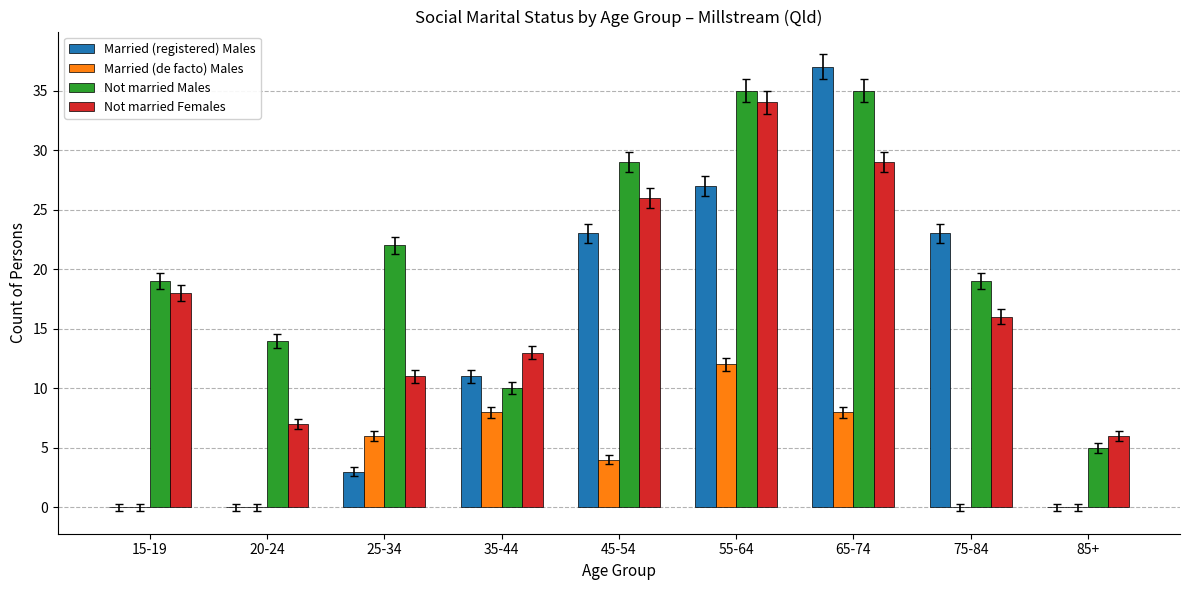

Reading left to right, list all the values displayed in this chart.

Married (registered) Males: 0	0	3	11	23	27	37	23	0
Married (de facto) Males: 0	0	6	8	4	12	8	0	0
Not married Males: 19	14	22	10	29	35	35	19	5
Not married Females: 18	7	11	13	26	34	29	16	6